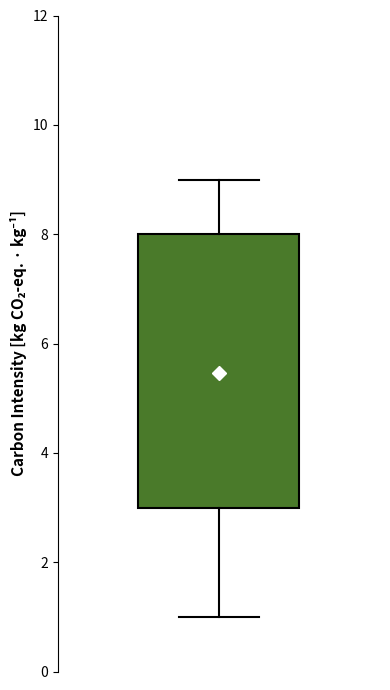

Transcribe this box plot: give where the median line is, the range the box spans, and where the two whiskers end, as read against the y-axis. The values are not printed on the chart, so give them approximately, as read against the axis.

median 6, box 3 to 8, whiskers 1 to 9